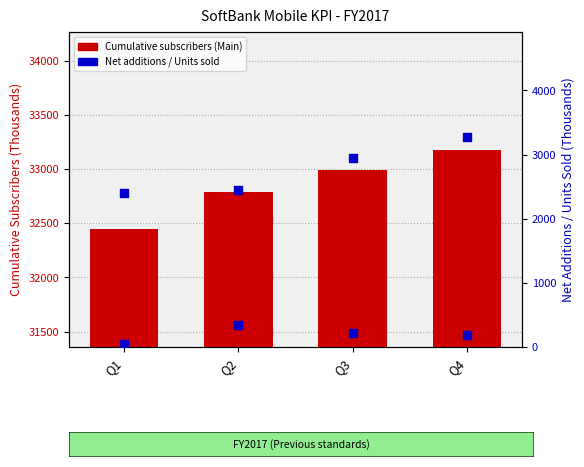

What are all the series names shown in the legend?

Cumulative subscribers (Main), Net additions, Units sold